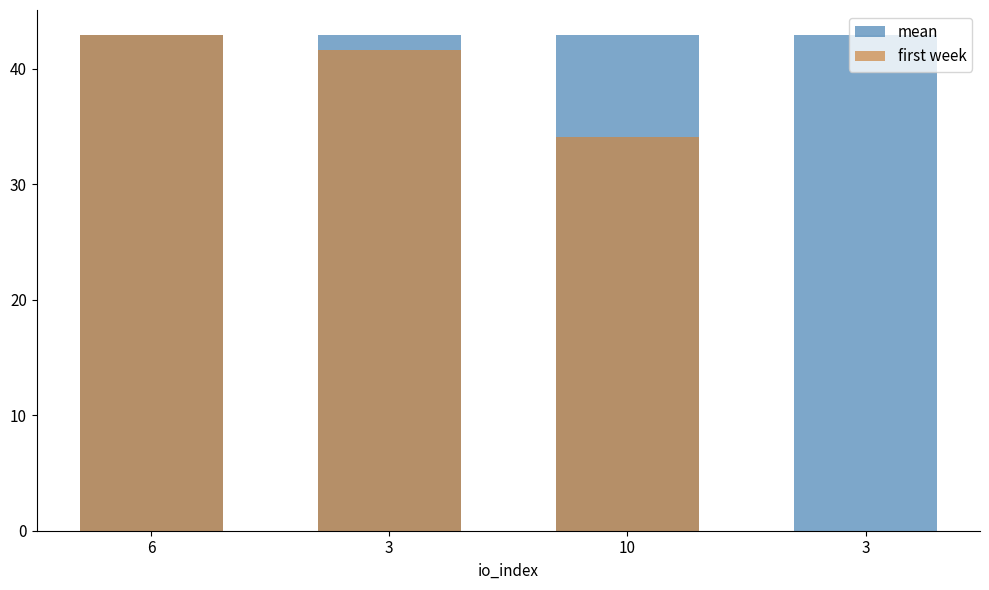

How many data points in first week are less than 41?

2